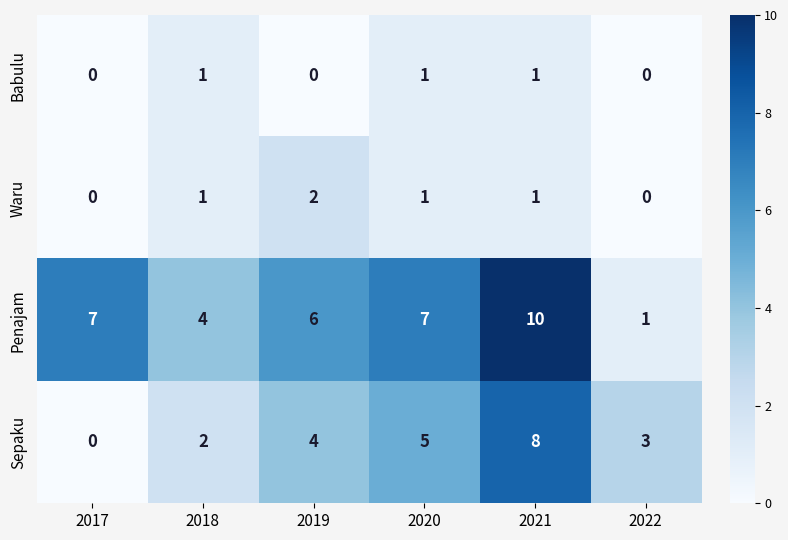

What is the difference between the second highest and second lowest values in the Sepaku series?

3